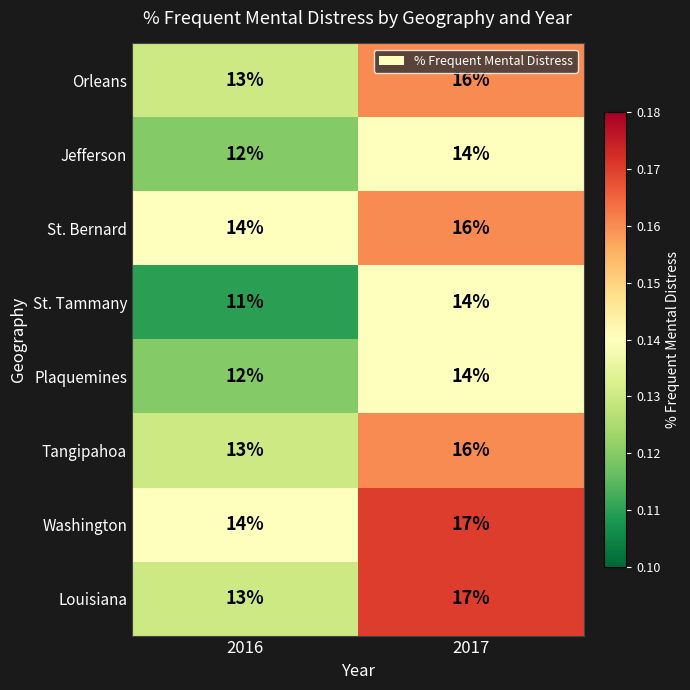

What is the total value across all series at 2017?

124